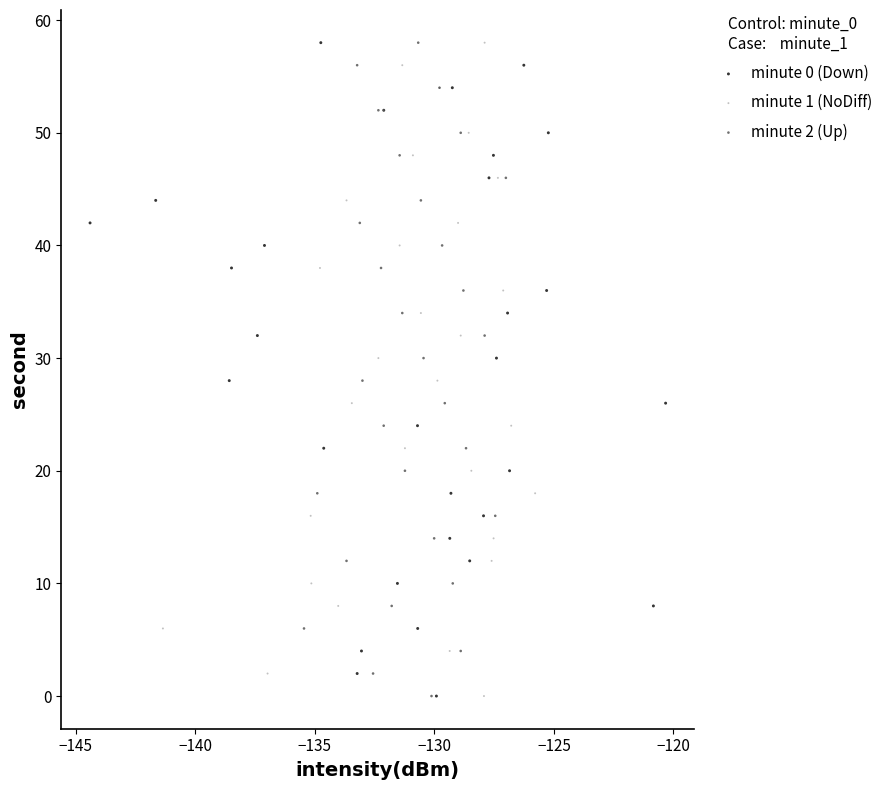

What are all the series names shown in the legend?

minute 0 (Down), minute 1 (NoDiff), minute 2 (Up)